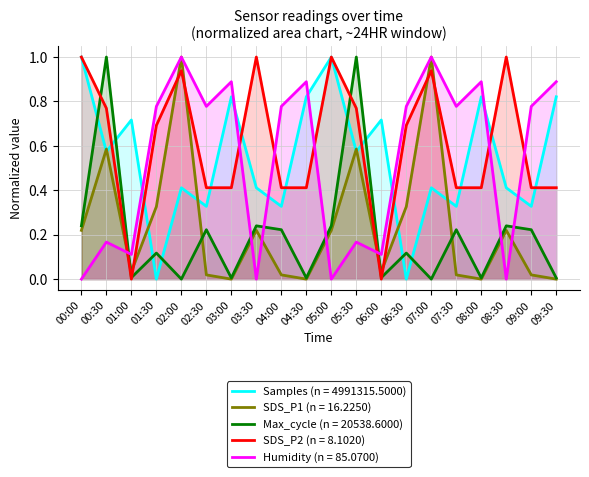

Is the value of Humidity at 02:30 greater than the value of Samples at 07:30?

Yes